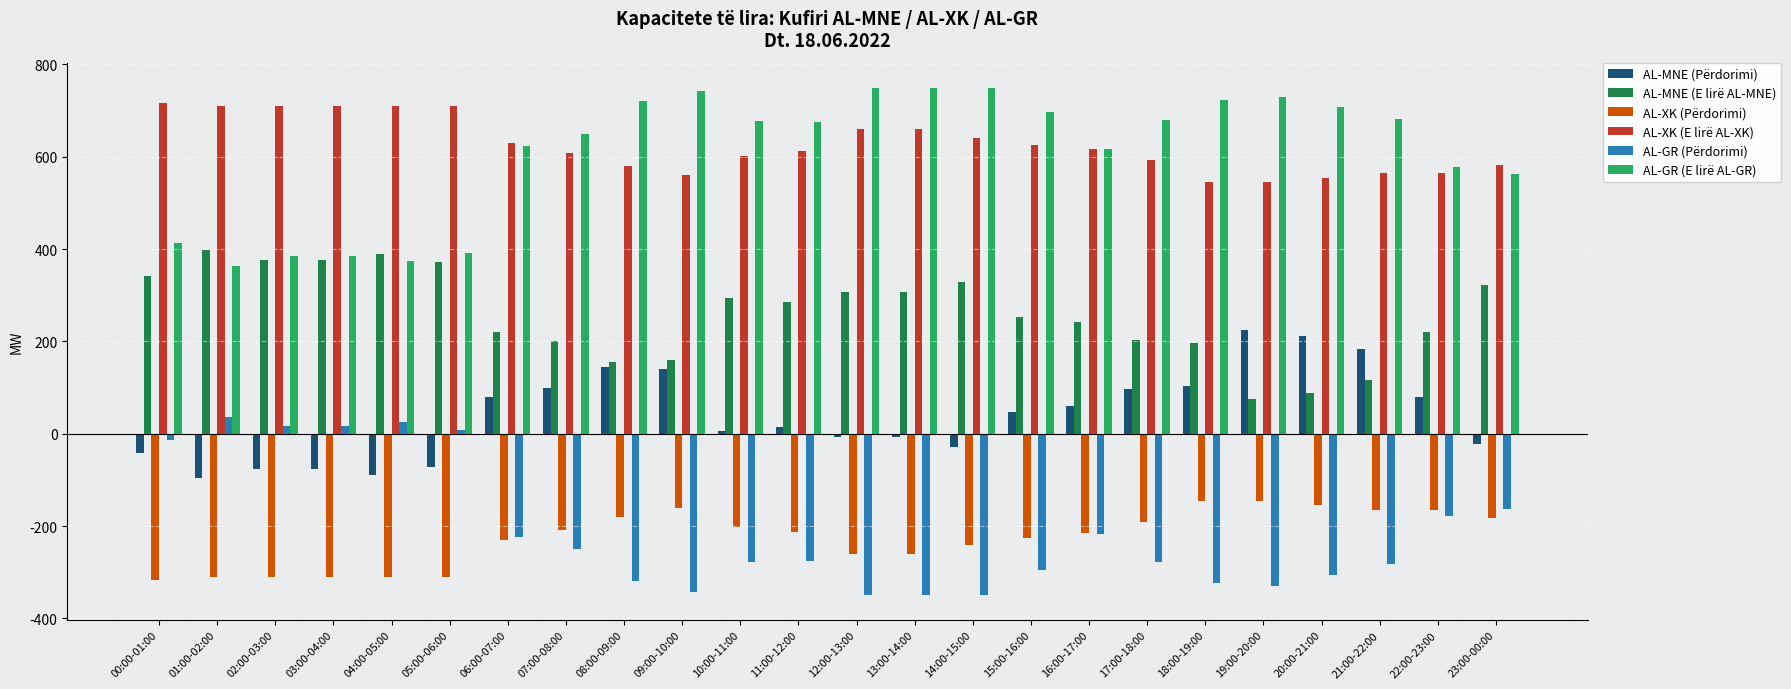

Are the bars horizontal?

No